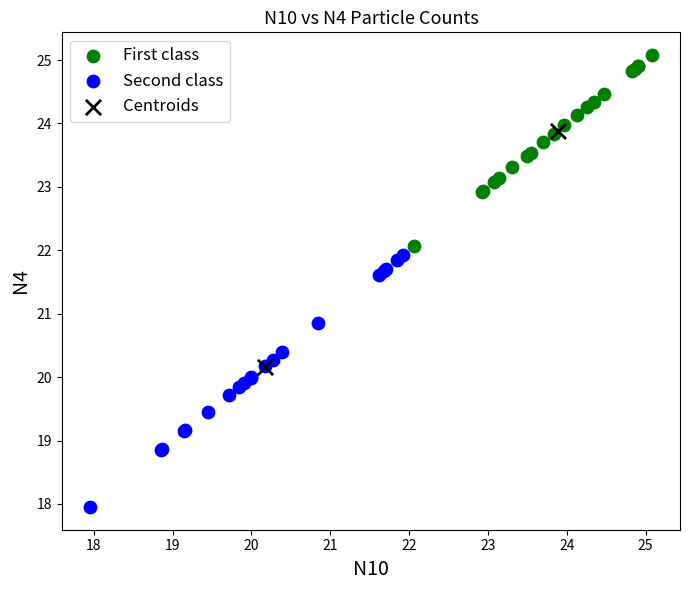

What are all the series names shown in the legend?

First class, Second class, Centroids